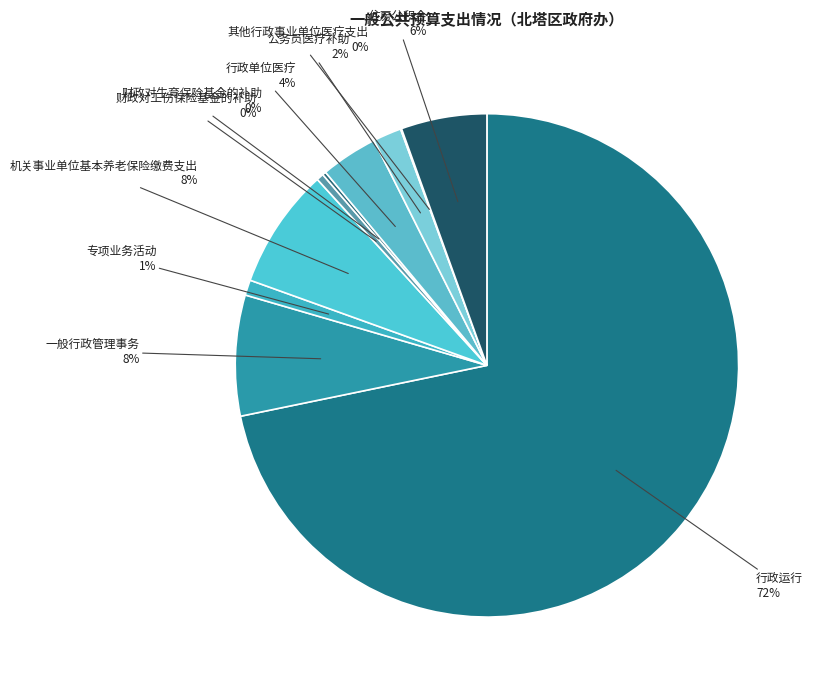

Combined, do 财政对工伤保险基金的补助 and 公务员医疗补助 account for over 50%?

No